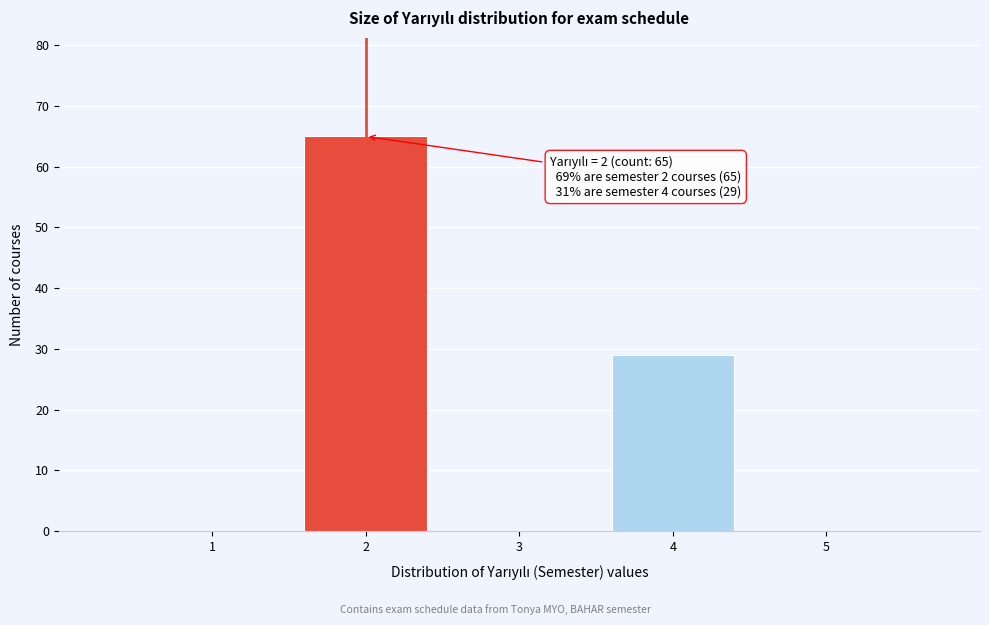

Over which range of the x-axis is the bar tallest?

1.5 to 2.5